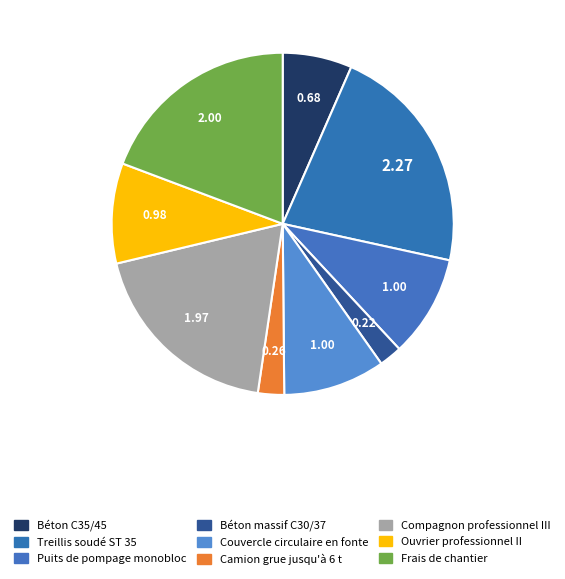

Count the number of slices in the pie.

9